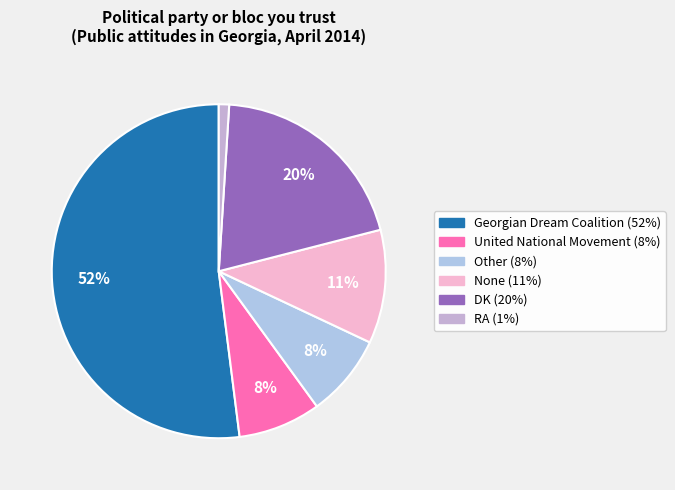

Rank the categories by value from lowest to highest.

RA, United National Movement, Other, None, DK, Georgian Dream Coalition